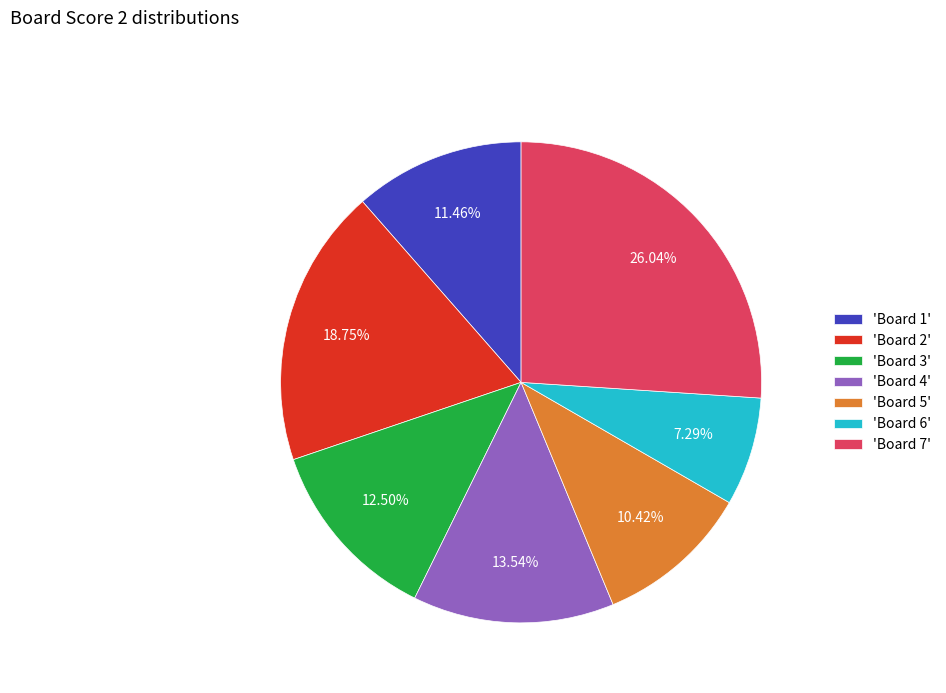

Which has a higher value, 'Board 2' or 'Board 4'?

'Board 2'